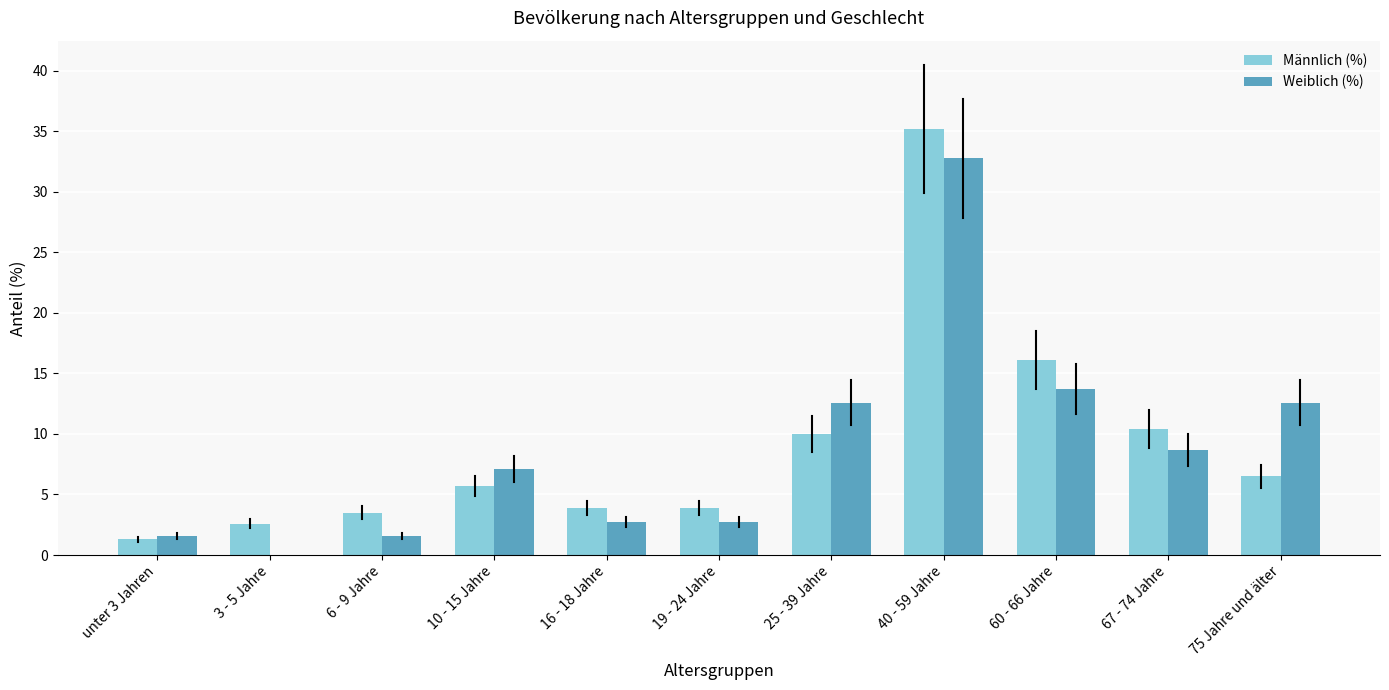

Which series changed the most between 3 - 5 Jahre and 67 - 74 Jahre?

Weiblich (%)